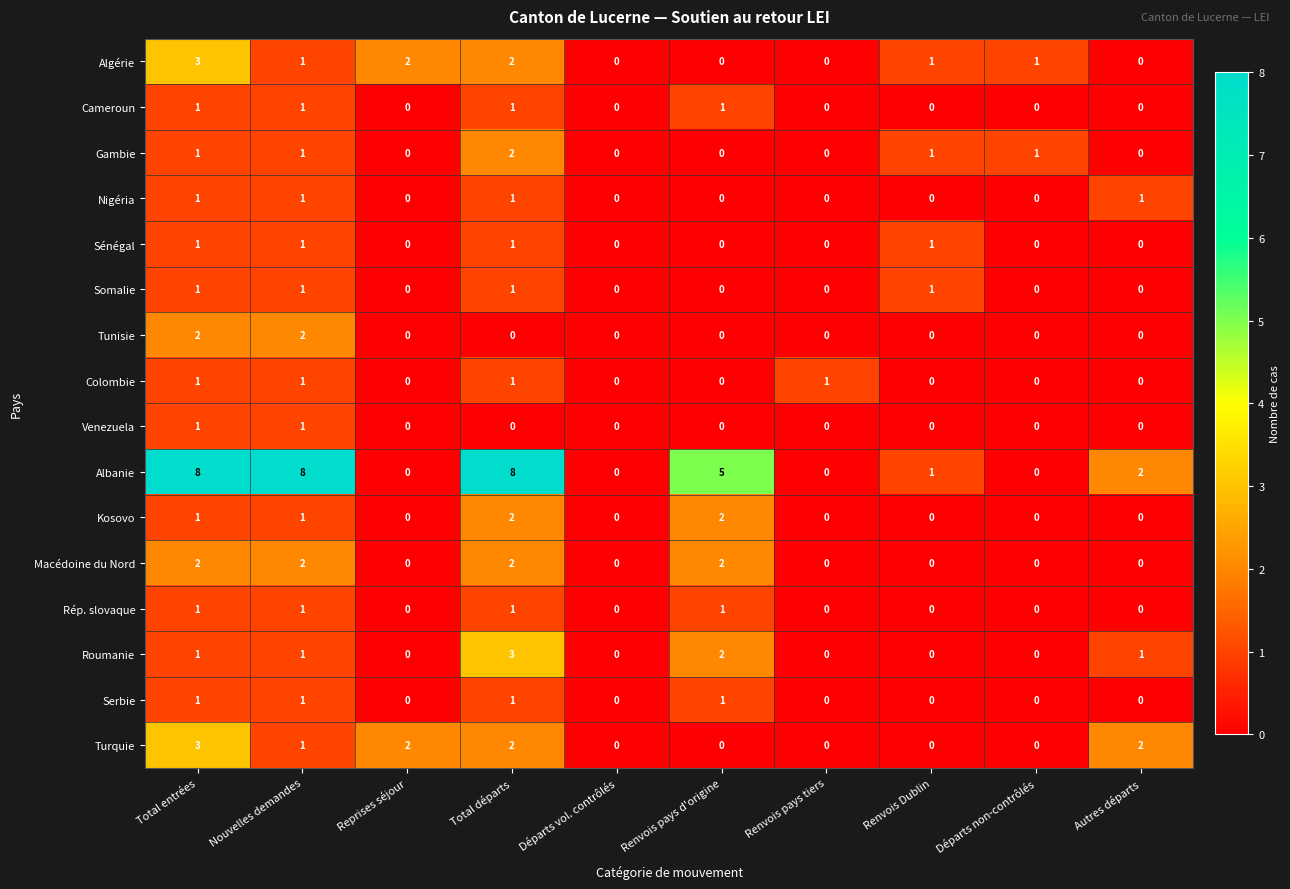

What is the sum of all Somalie values?

4